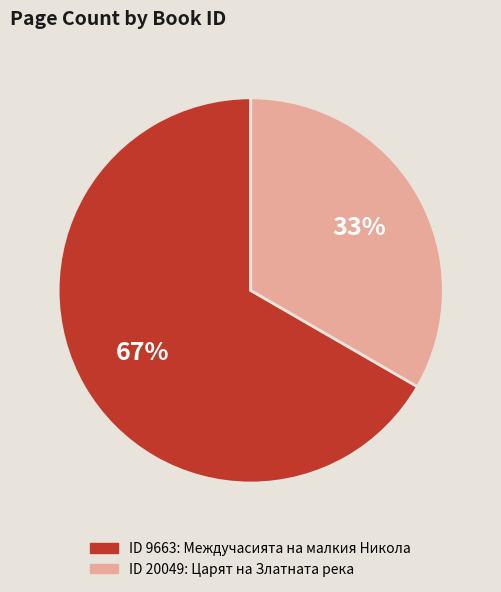

How many slices are in this pie chart?

2